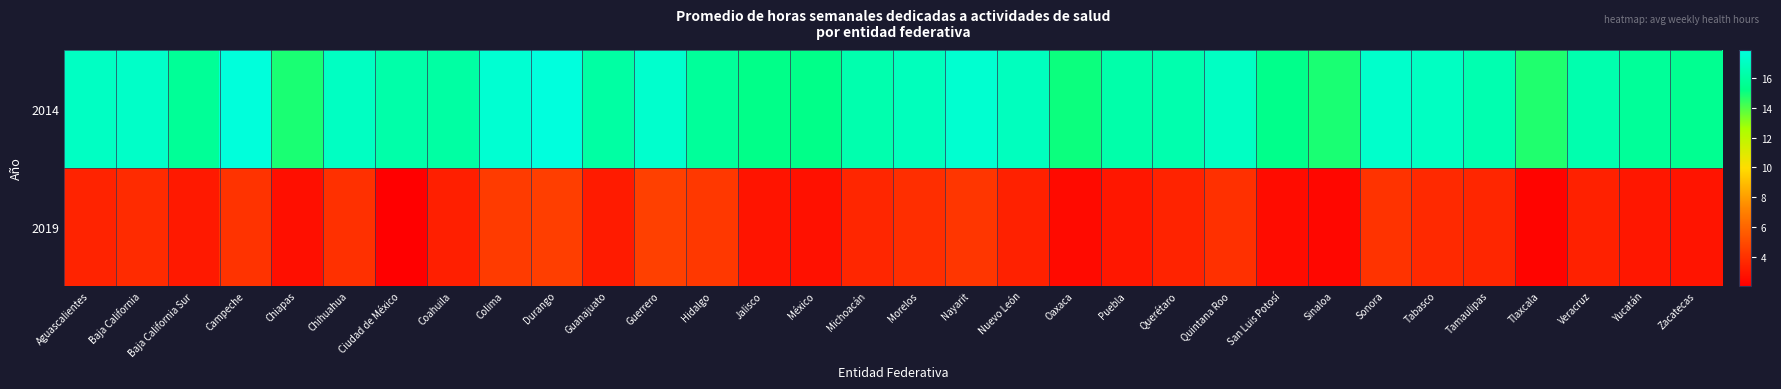

What is the spread (max minus min) of values at Tamaulipas?

12.9